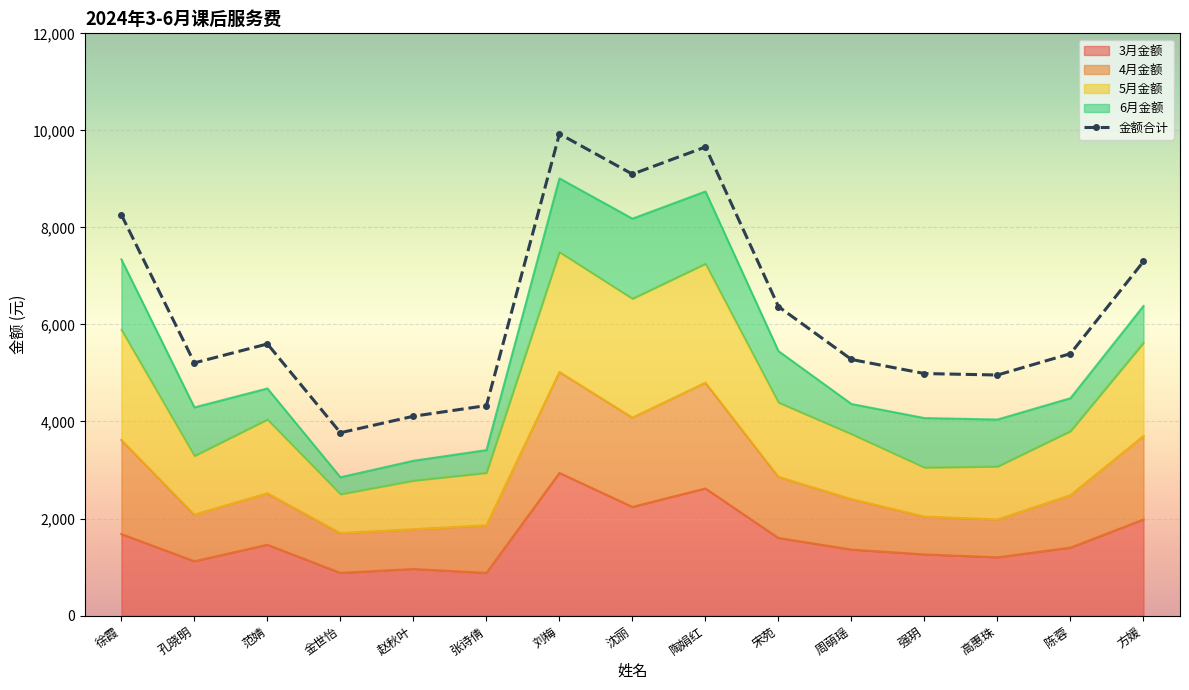

List the labels in order of value, smallest first.

金世怡, 赵秋叶, 张诗倩, 高惠珠, 强玥, 孔晓明, 周萌瑶, 陈蓉, 范婧, 宋苑, 方媛, 徐霞, 沈丽, 陶娟红, 刘梅